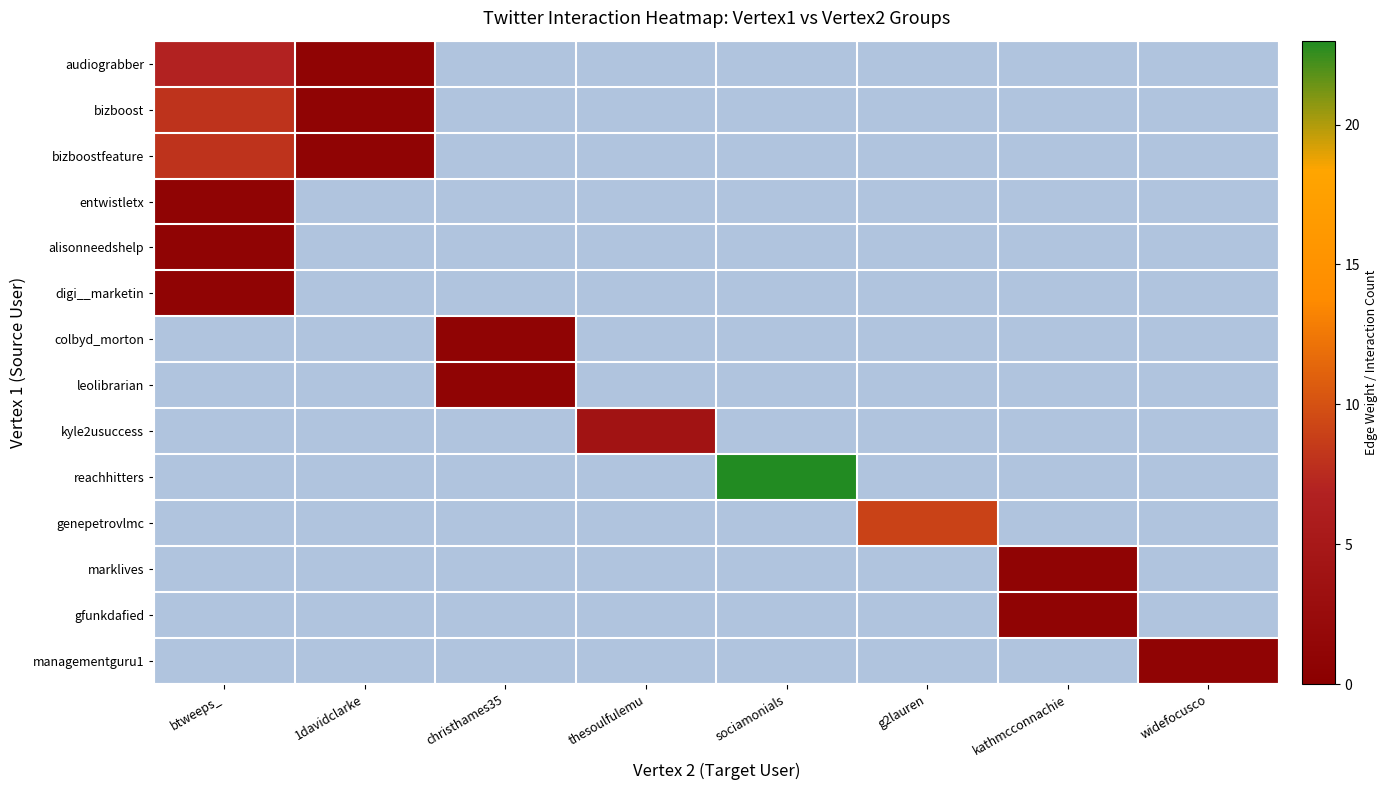

What is the total value across all series at sociamonials?

23